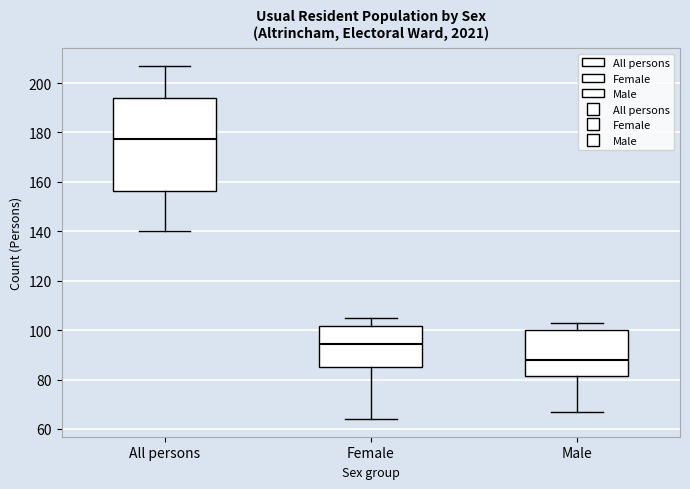

Reading left to right, read every box against the y-axis: the position of its median line, the range the box covers, and the ends of its whiskers. The values are not printed on the chart, so give them approximately, as read against the axis.

All persons: median 178, box 156 to 194, whiskers 140 to 208
Female: median 94, box 86 to 102, whiskers 64 to 106
Male: median 88, box 82 to 100, whiskers 68 to 104